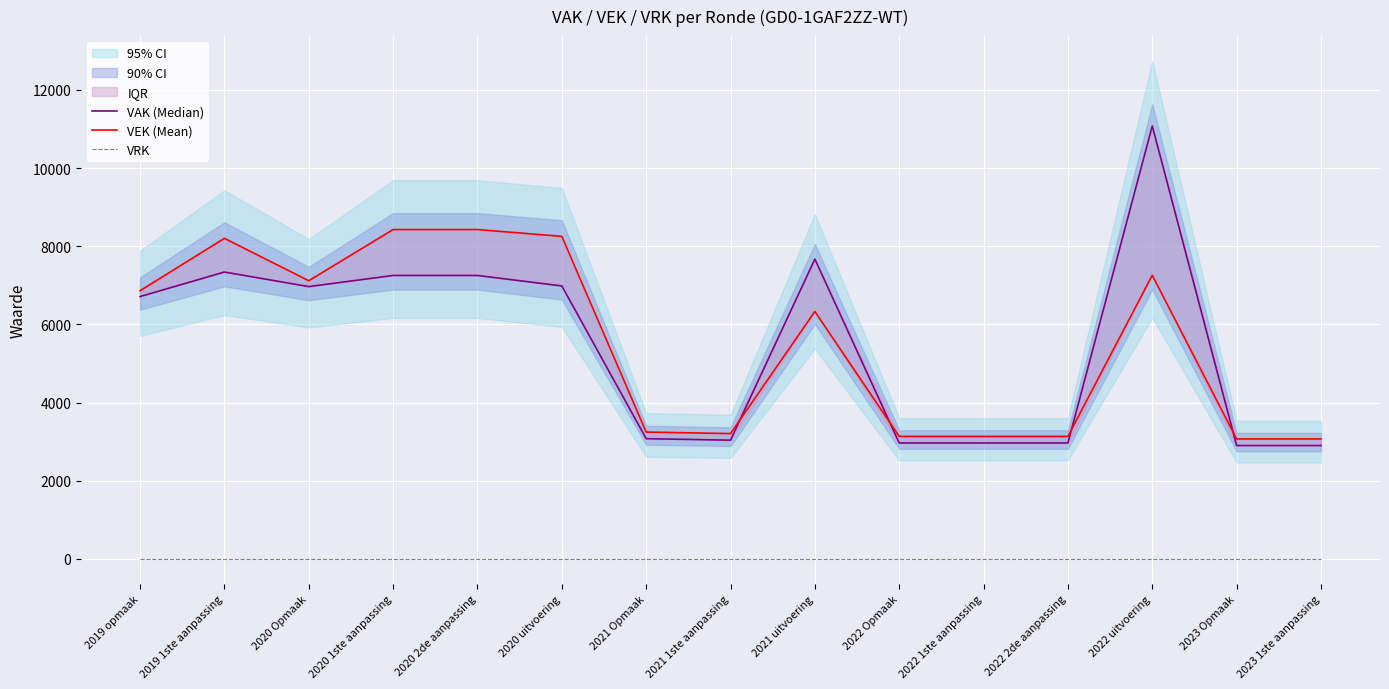

Is the value of VEK (Mean) at 2021 Opmaak greater than the value of VRK at 2021 uitvoering?

Yes